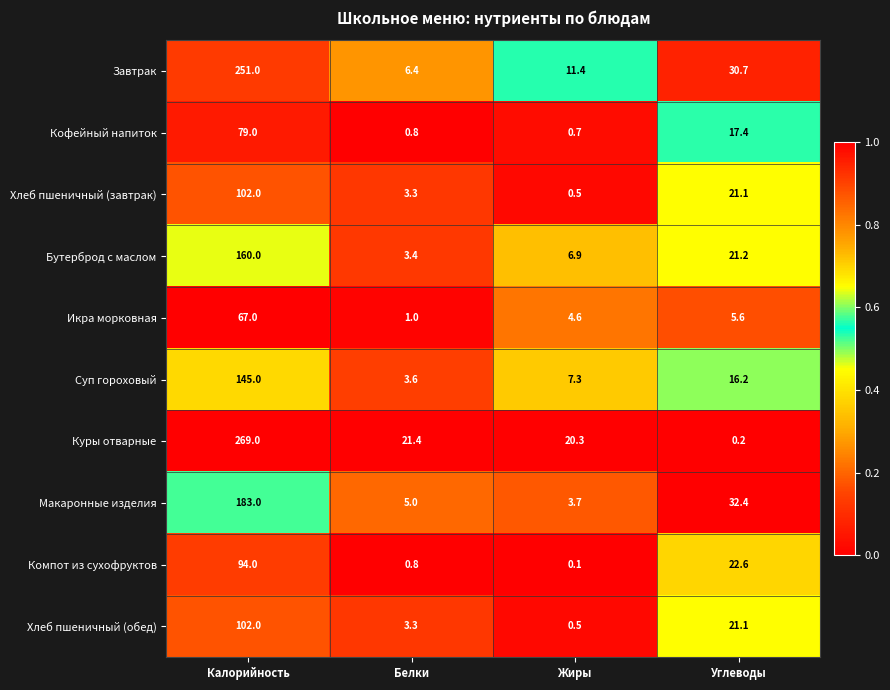

How many data points does each series have?

4